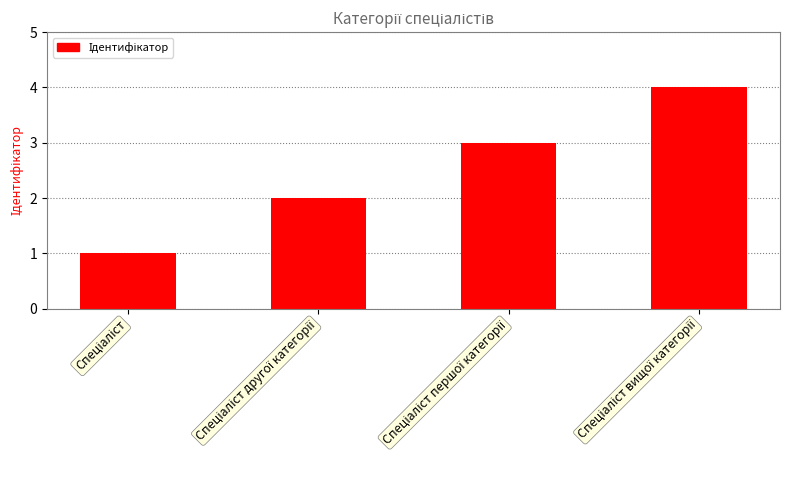

What is the sum of all values?

10